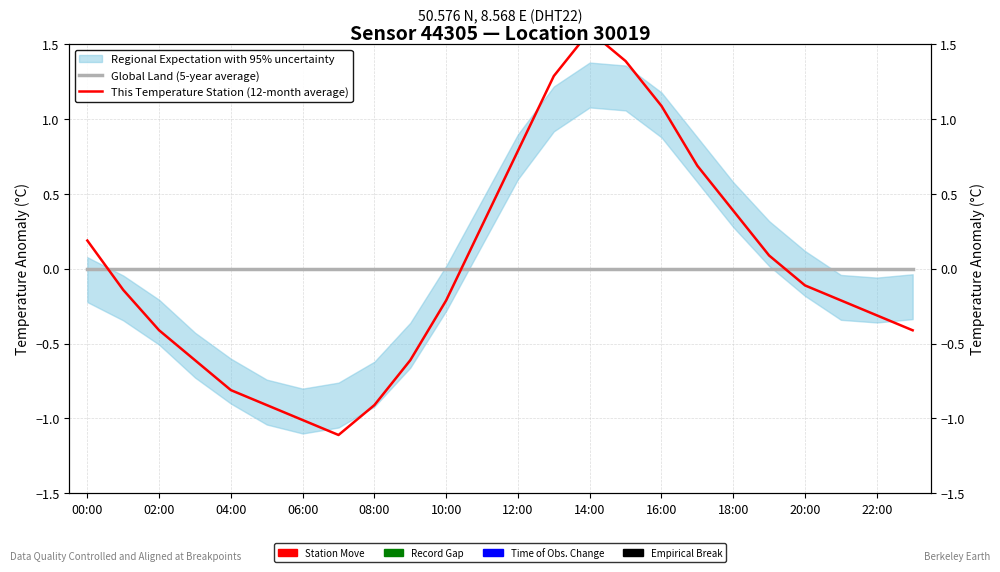

Between 22:00 and 19, which series saw the biggest shift?

This Temperature Station (12-month average)